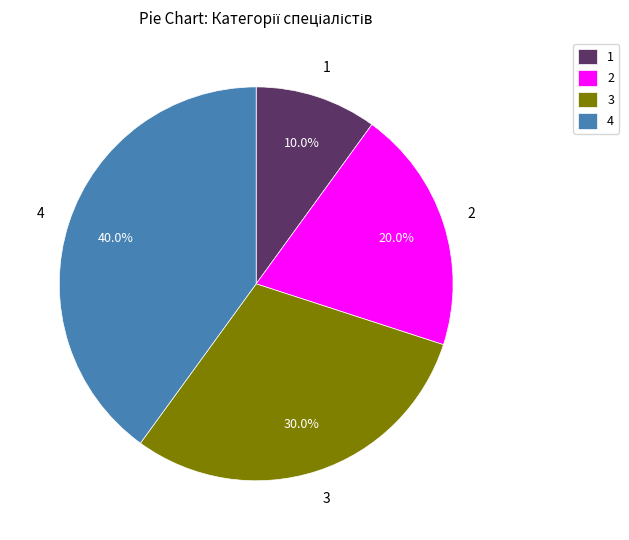

Which has a higher value, 1 or 3?

3